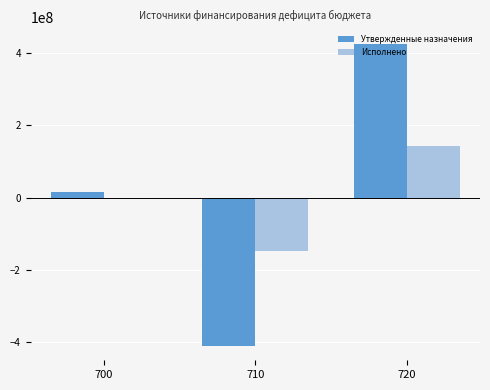

List the series in order of their peak value, highest first.

Утвержденные назначения, Исполнено